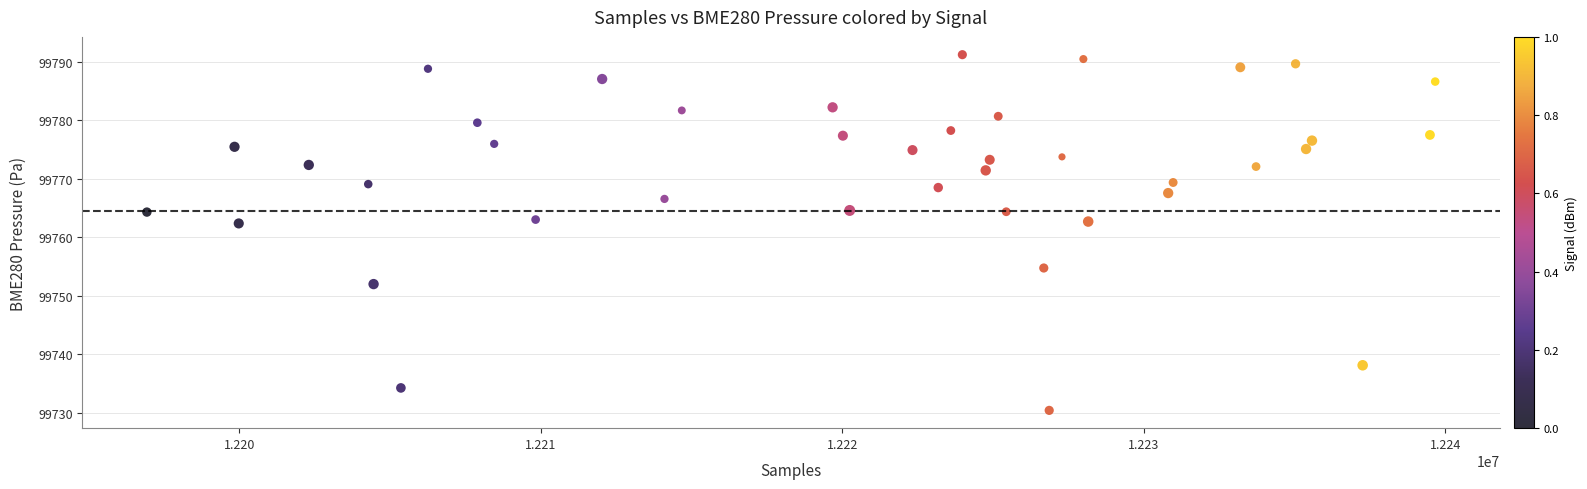

What is the range of Y values (max minus min)?

60.8